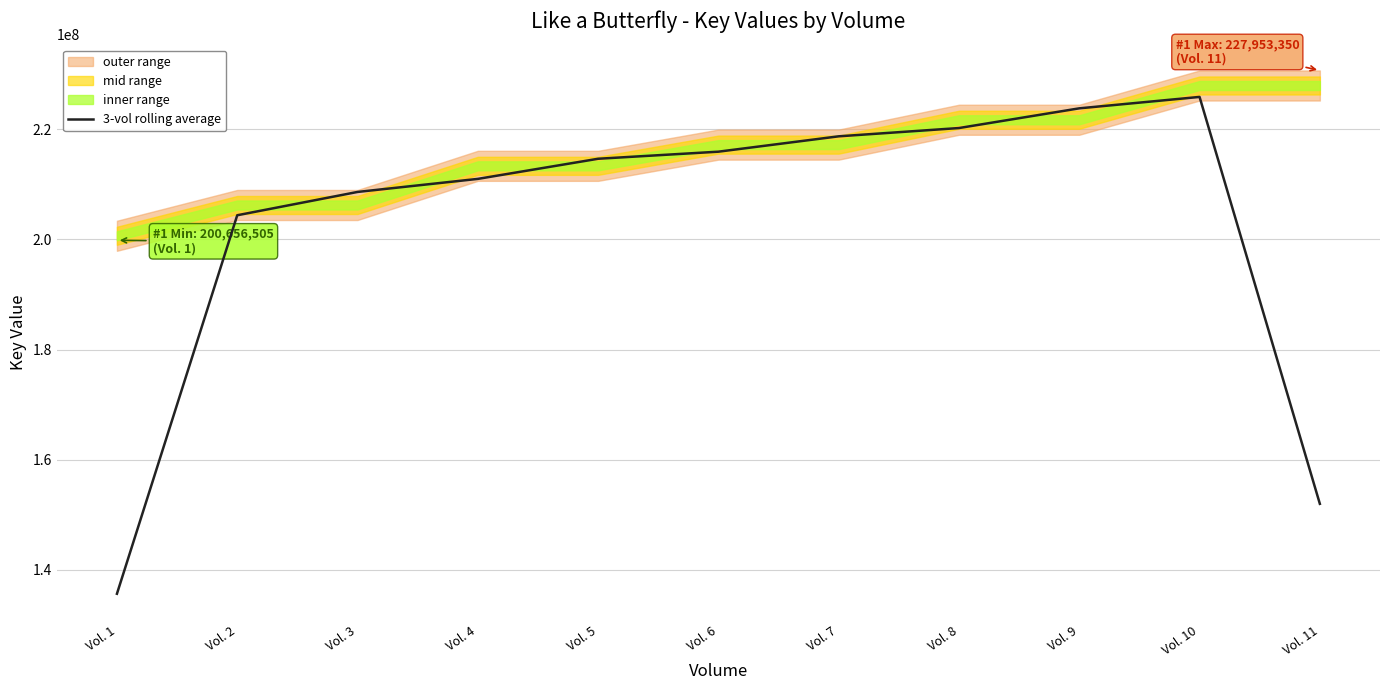

At which label does the data first exceed 214646722?

Vol. 5